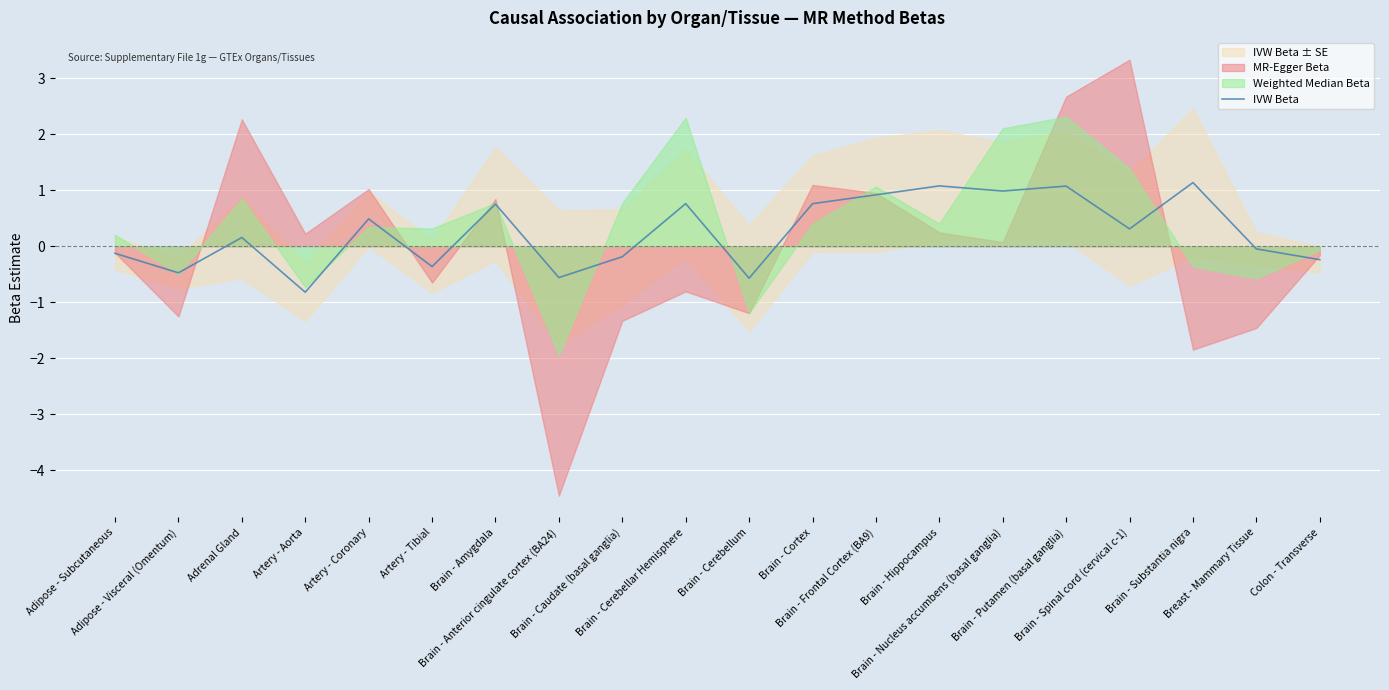

What is the value of the 17th point from the left?

0.3